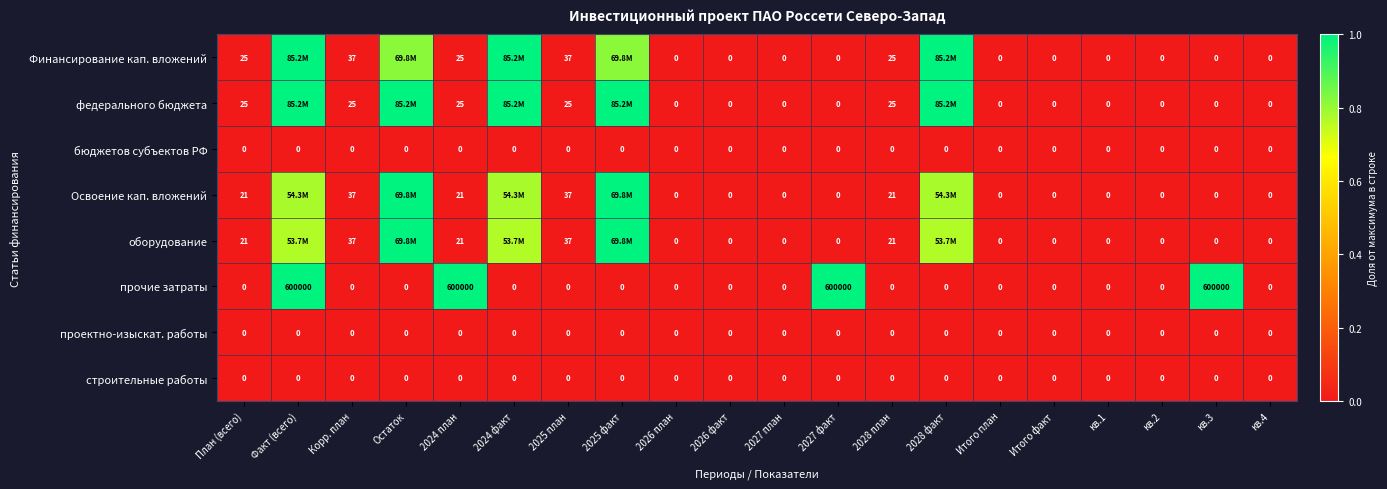

Count the number of data series in this chart.

8